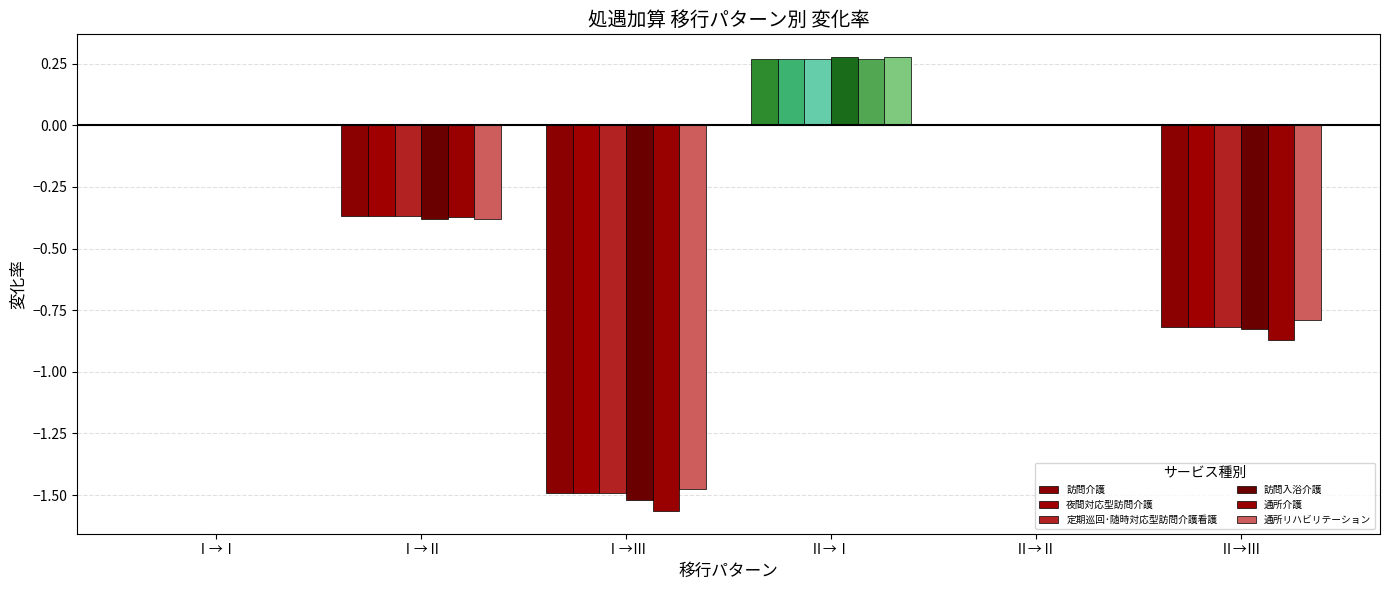

Which has a higher value, Ⅰ→Ⅱ or Ⅱ→Ⅱ?

Ⅱ→Ⅱ